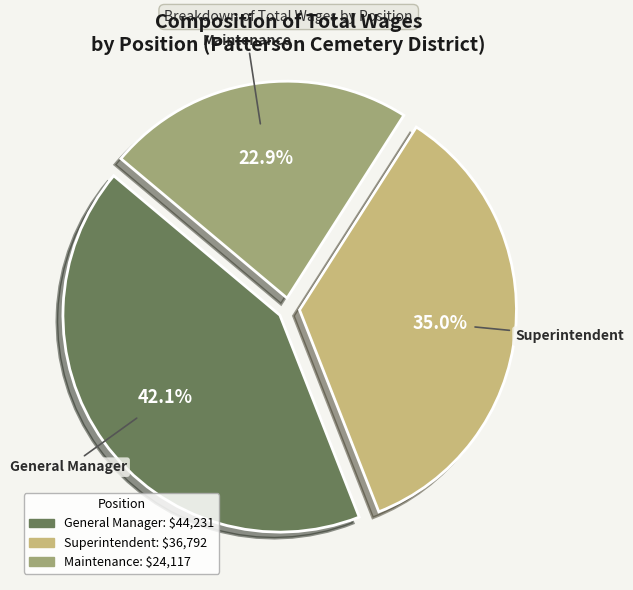

Does Superintendent represent more than half of the total?

No